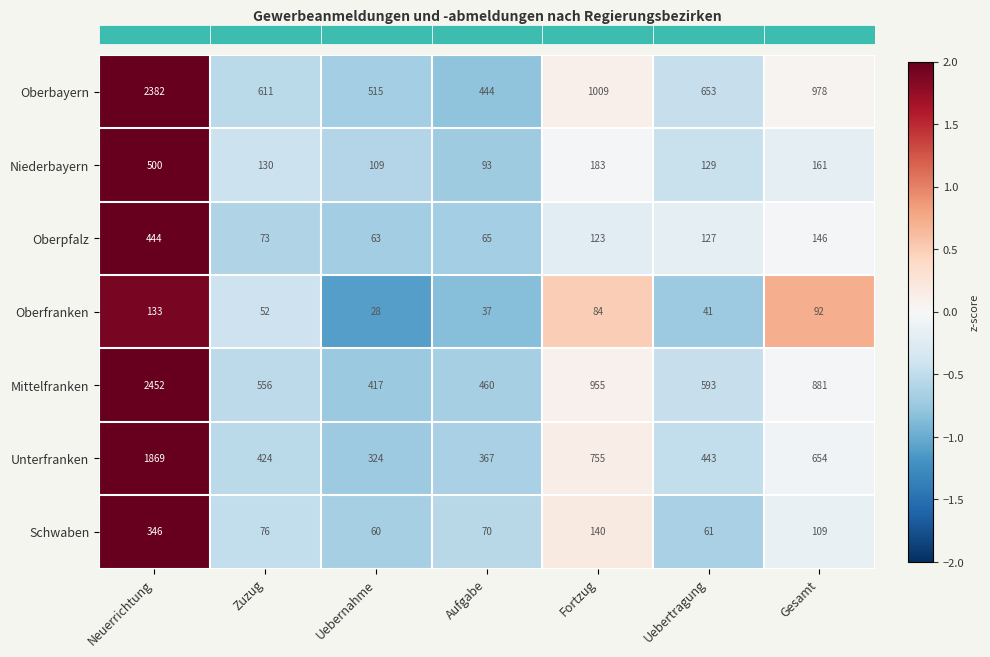

What is the difference between the maximum and second lowest values in the Niederbayern series?

391